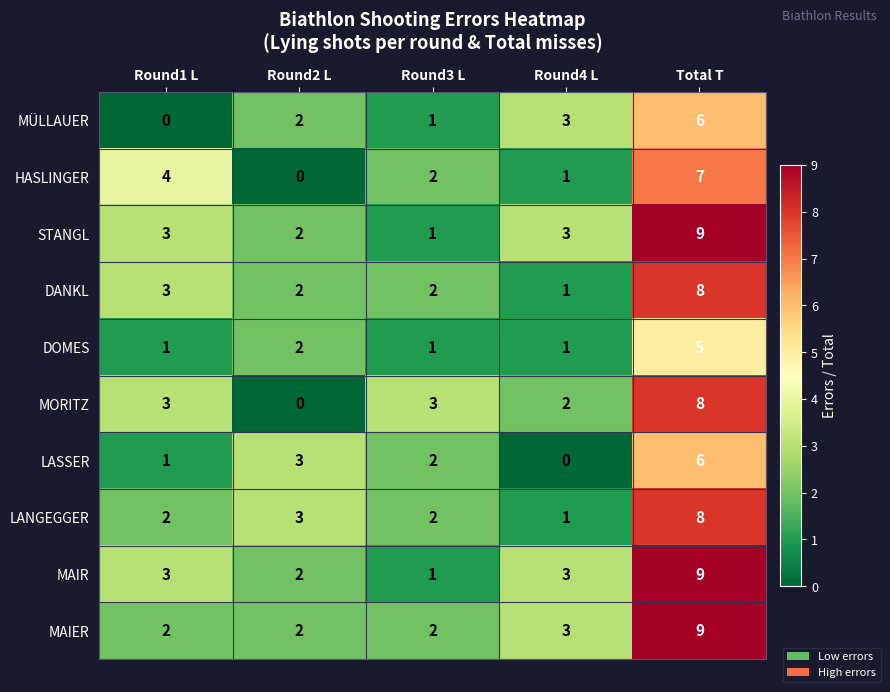

What is the sum of the MAIER values at Round2 L and Round3 L?

4